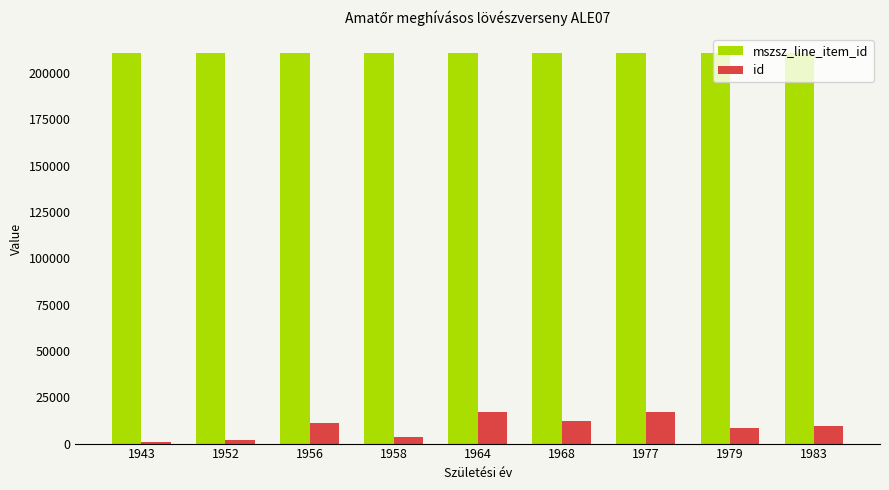

The value of mszsz_line_item_id at 1952 is 210708. True or false?

True